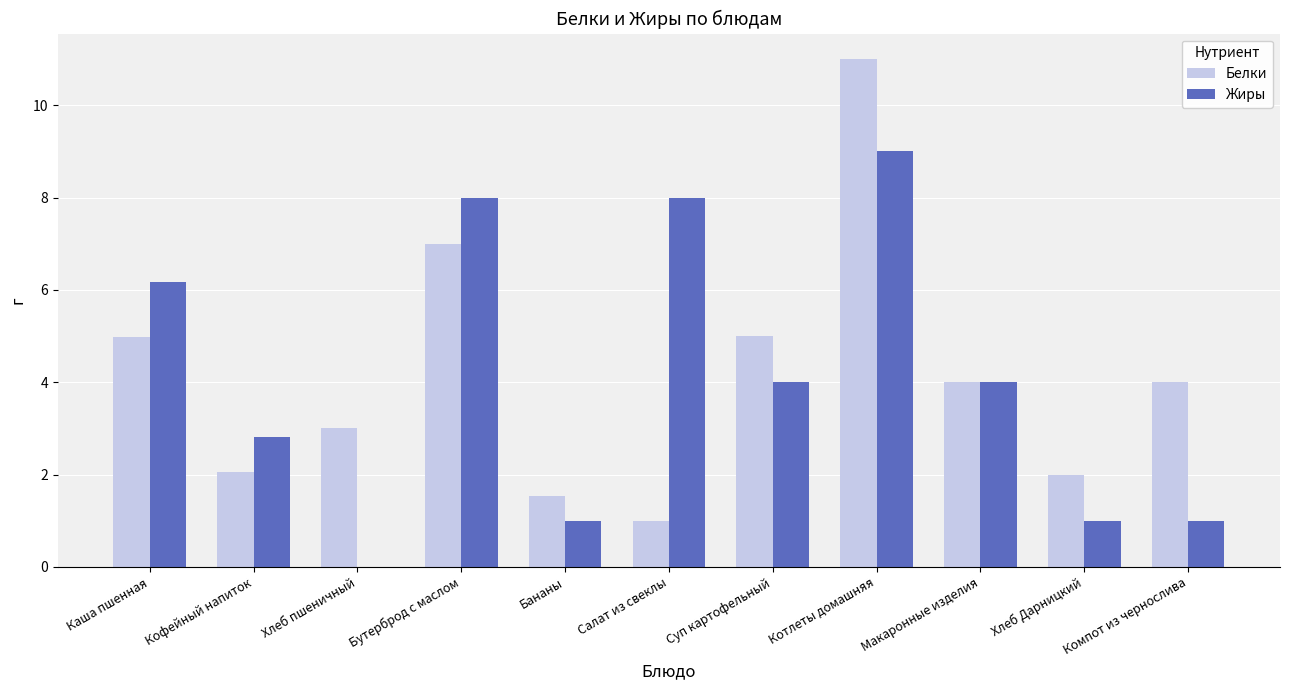

Read the Жиры value at Каша пшенная.

6.2